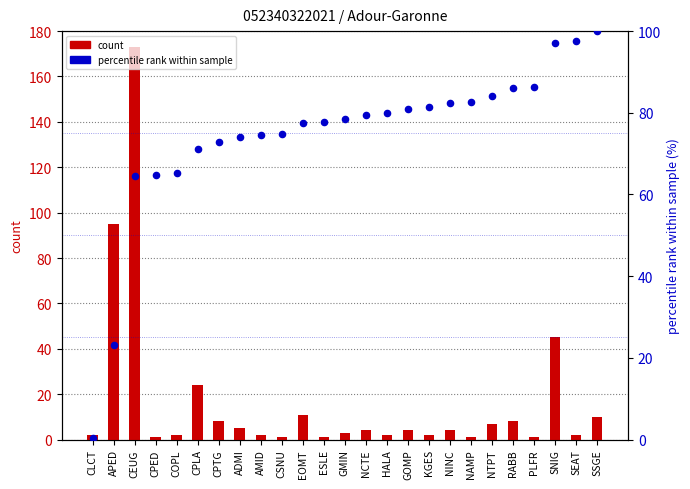

Which series reaches the minimum Y coordinate?

percentile rank within sample